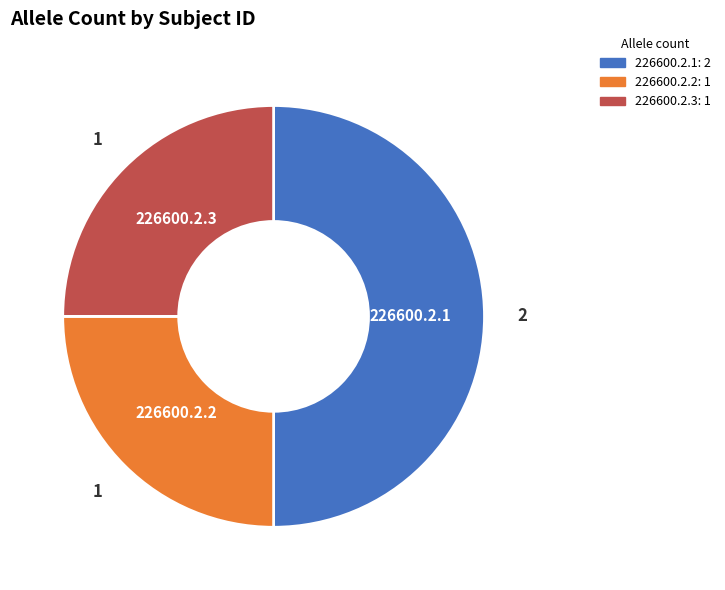

What is the ratio of the value at 226600.2.1 to the value at 226600.2.2?

2.0